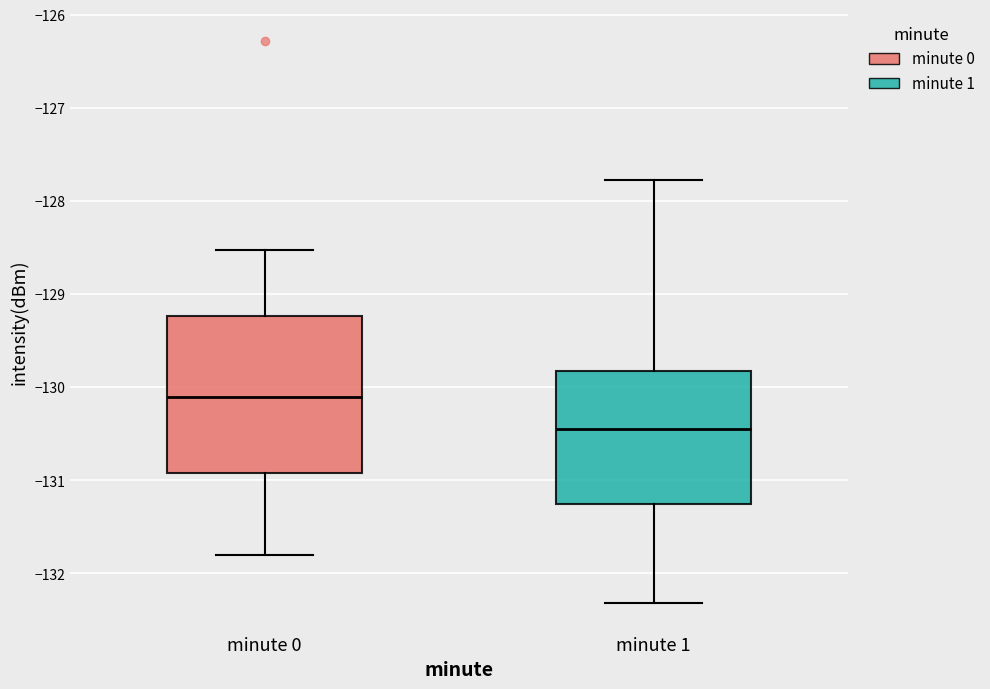

Reading left to right, transcribe this box plot: for each box, give where its median line is, the range the box spans, and where its two whiskers end, as read against the y-axis. The values are not printed on the chart, so give them approximately, as read against the axis.

minute 0: median -130.1, box -130.9 to -129.2, whiskers -131.8 to -128.5
minute 1: median -130.4, box -131.3 to -129.8, whiskers -132.3 to -127.8